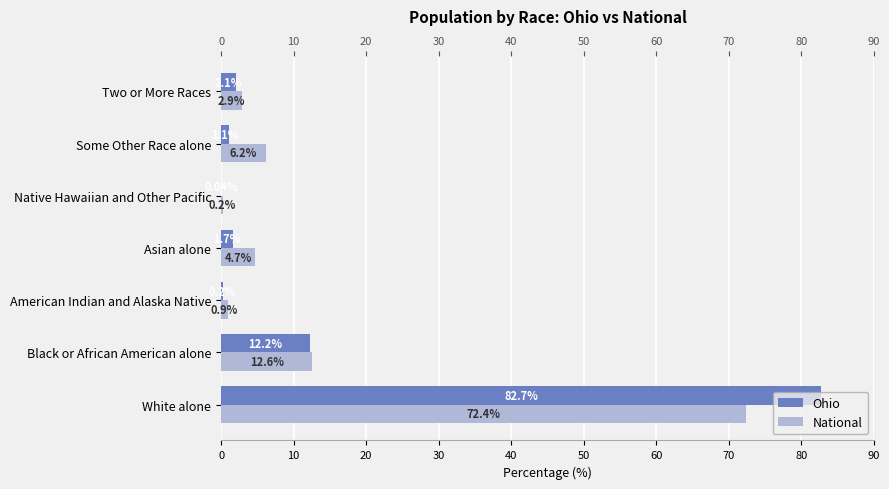

What is the minimum value for National?

0.2